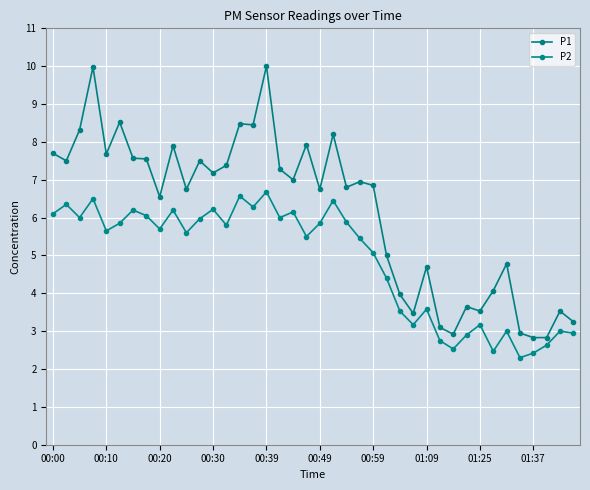

Count the number of data series in this chart.

2